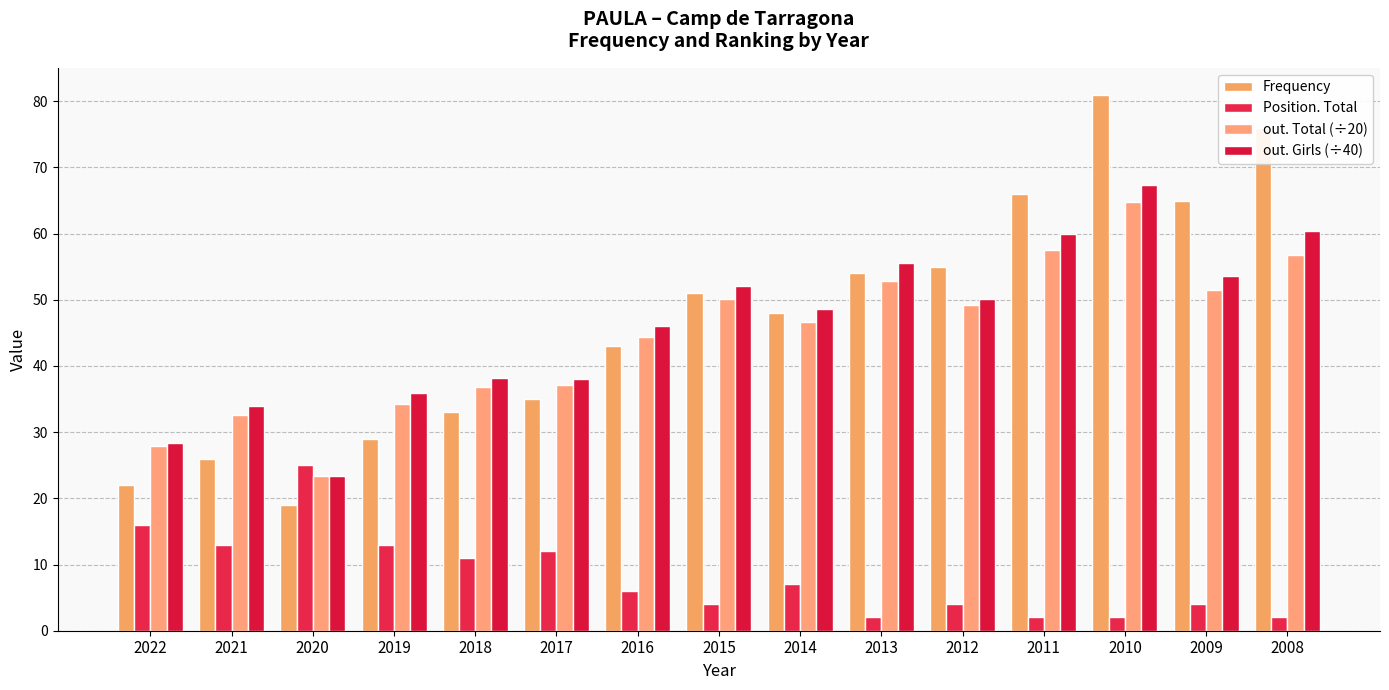

The Frequency series shows 50.1 at 2018. True or false?

False